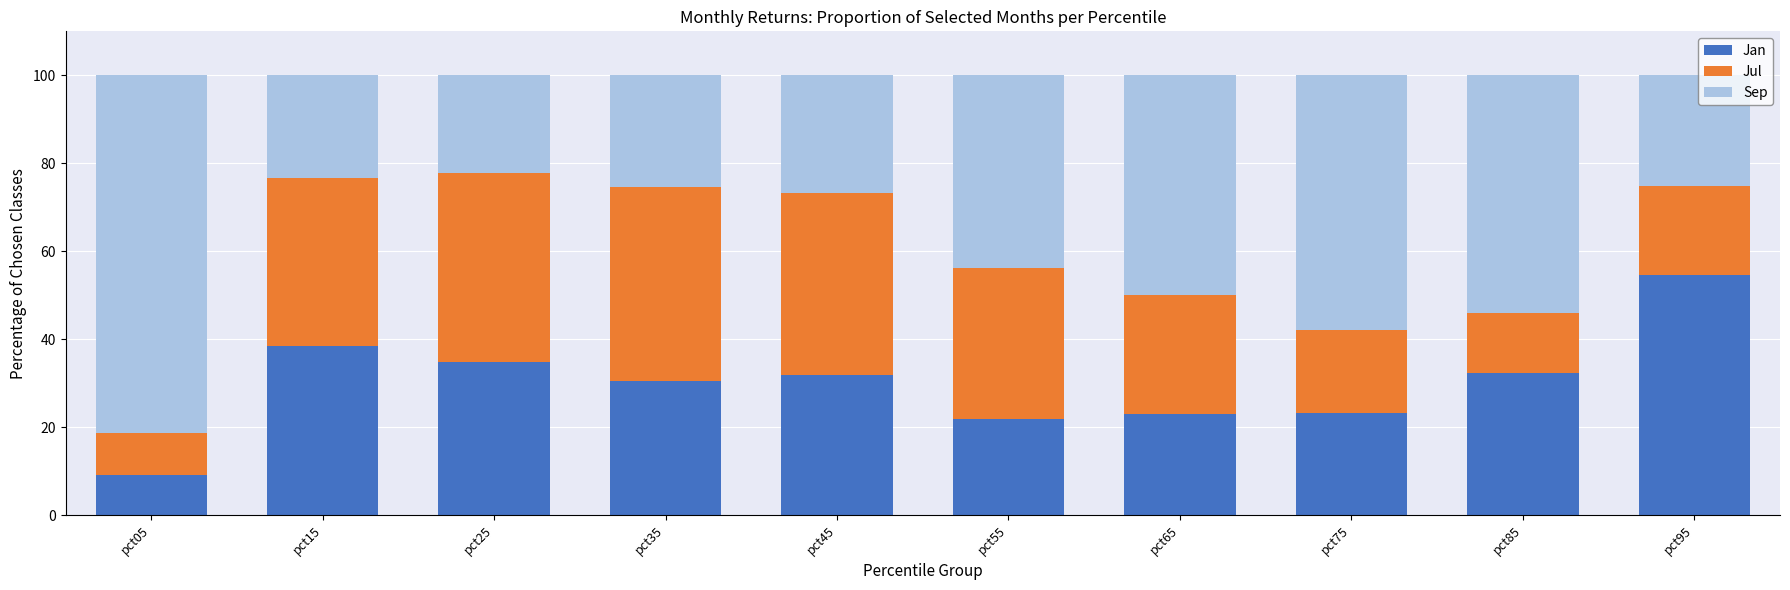

Read the Jan value at pct85.

32.3